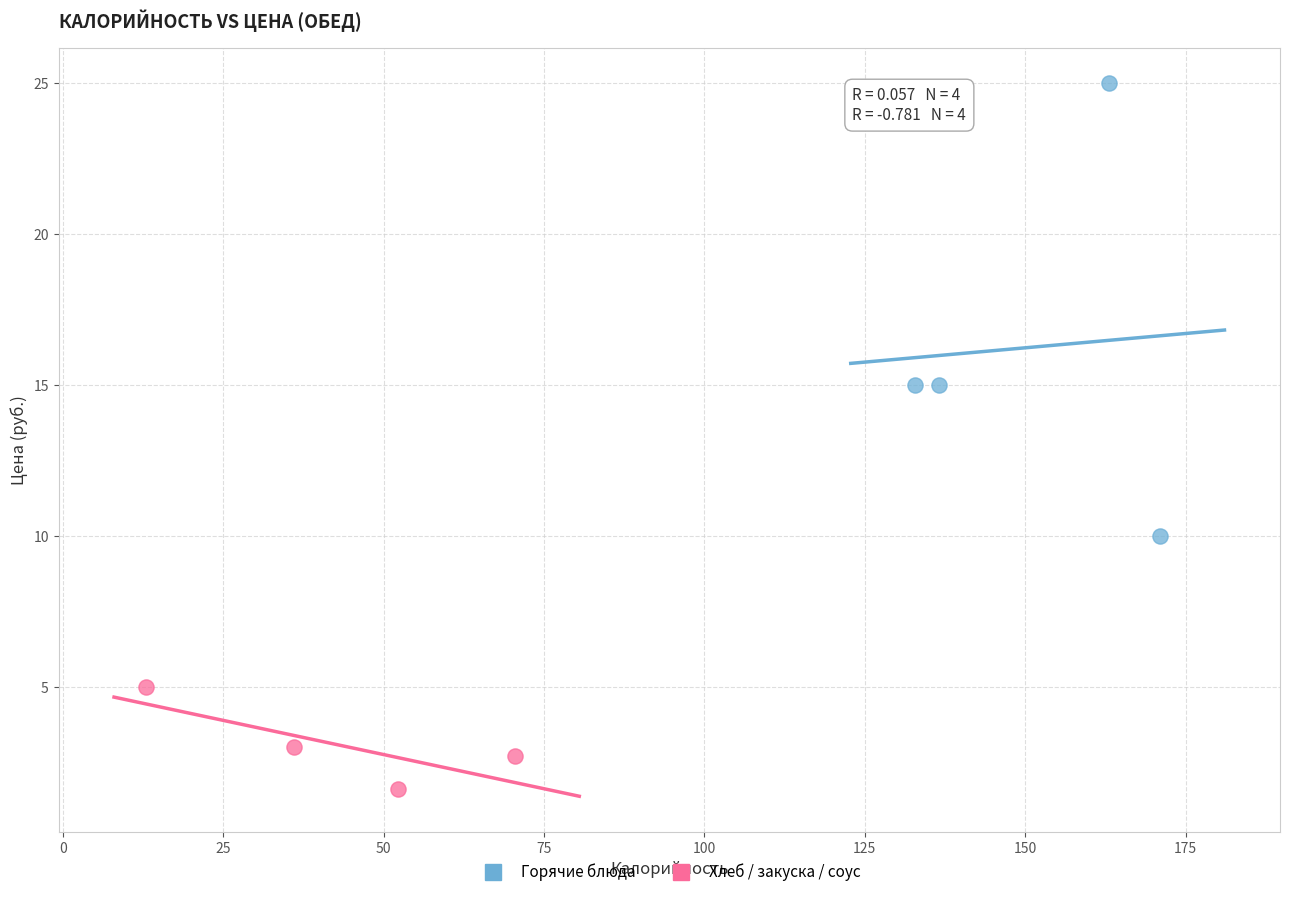

Which series contains the highest Y value?

Горячие блюда